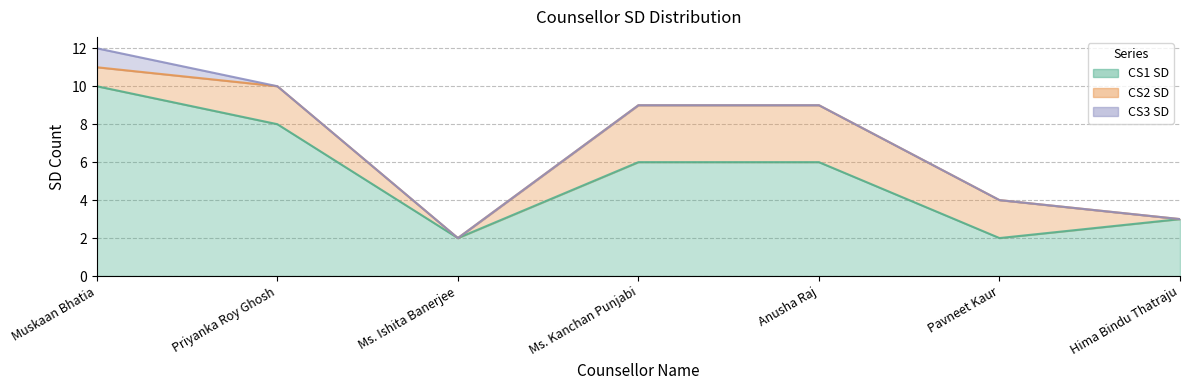

What is the average value of the CS1 SD series?

5